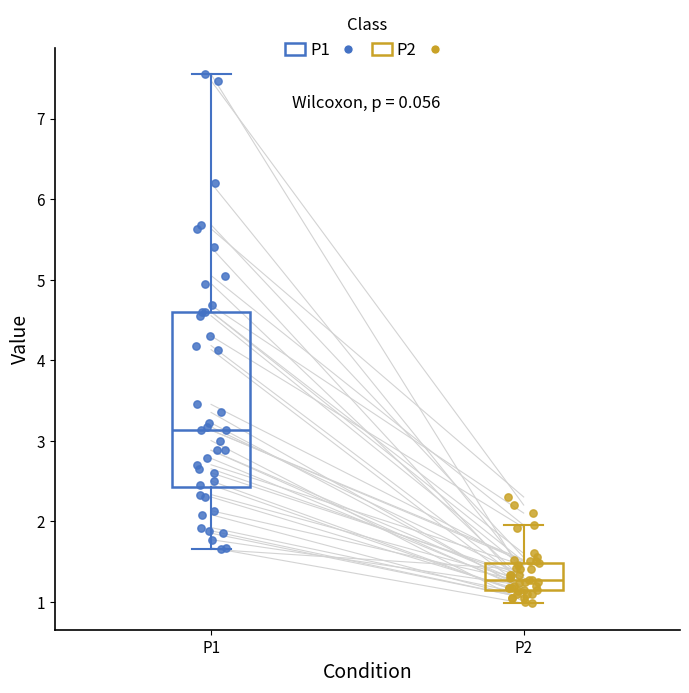

Which box's median line is the lowest?

P2